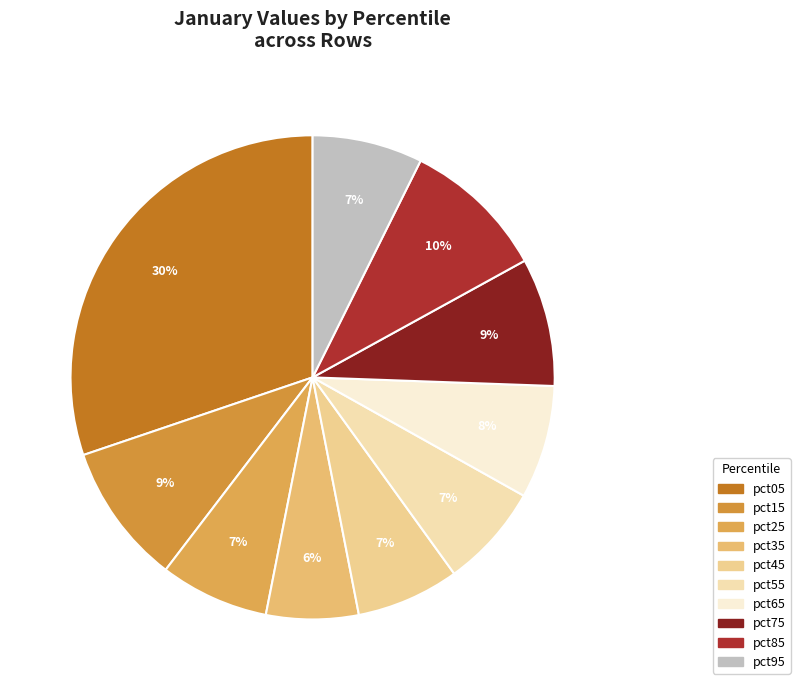

True or false: pct95 accounts for 14% of the total.

False